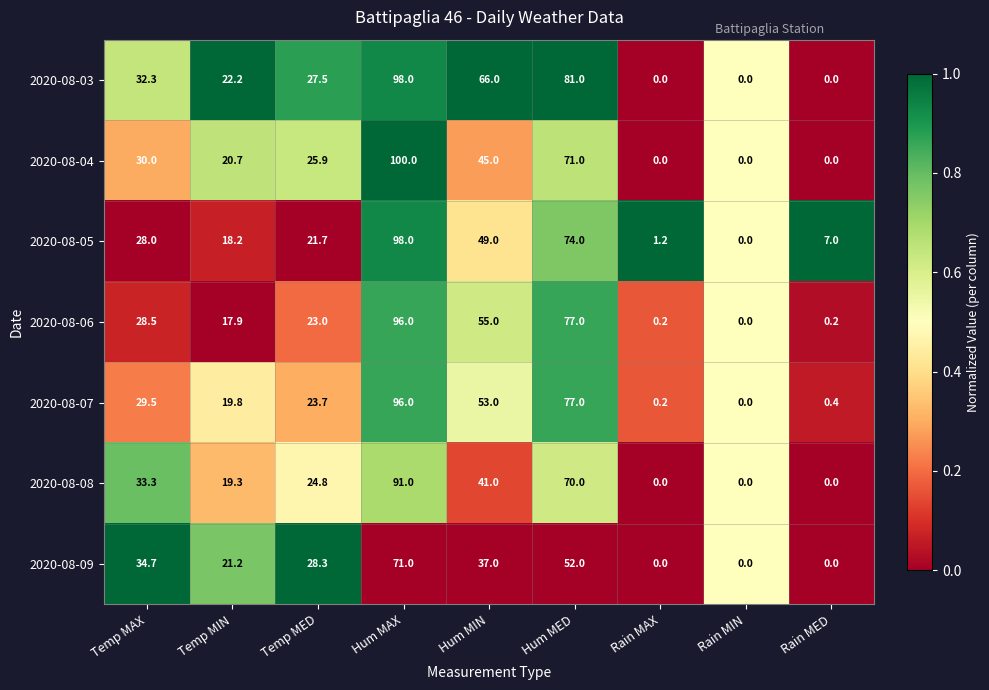

True or false: 2020-08-03 has a value of 66.0 at Hum MIN.

True